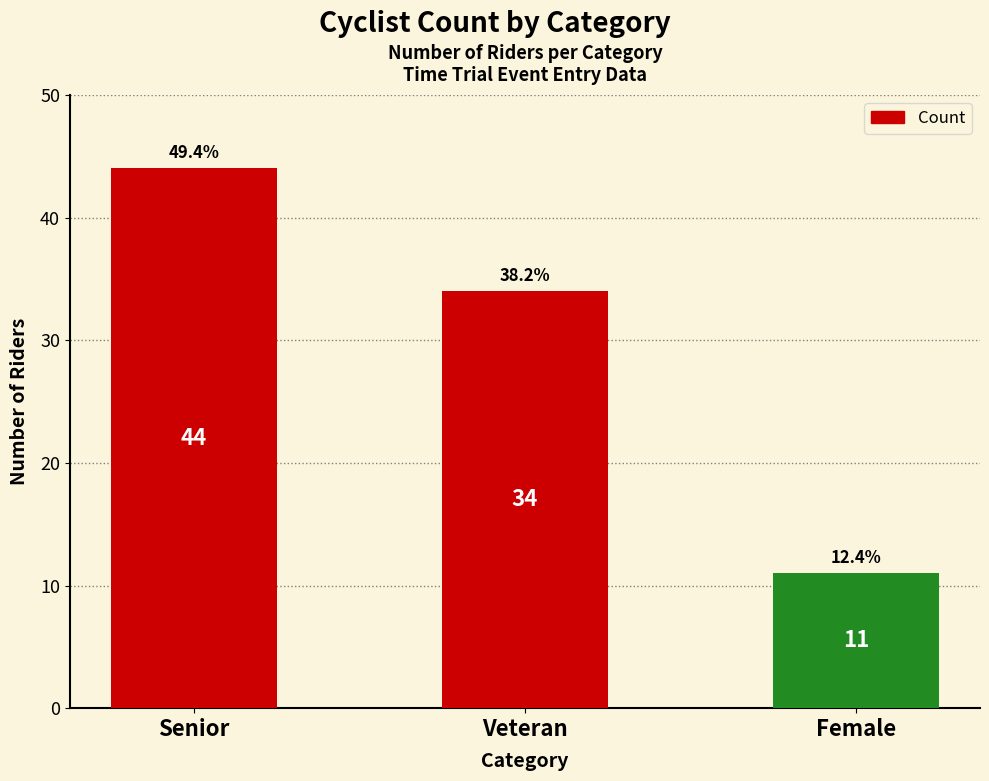

Reading left to right, list all the values displayed in this chart.

Senior=44	Veteran=34	Female=11